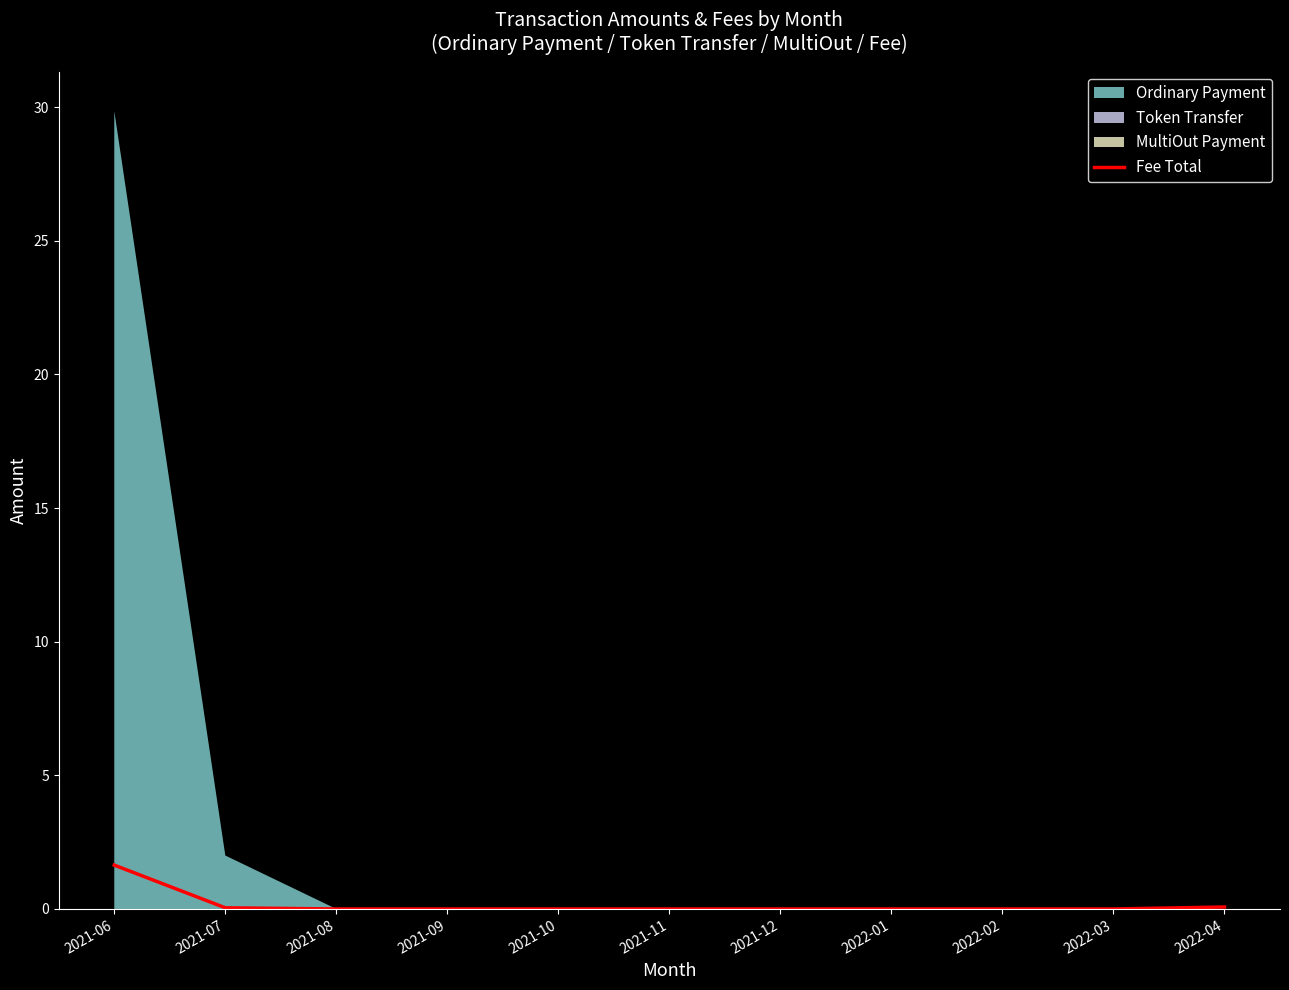

Does the chart display data point markers on the line(s)?

No